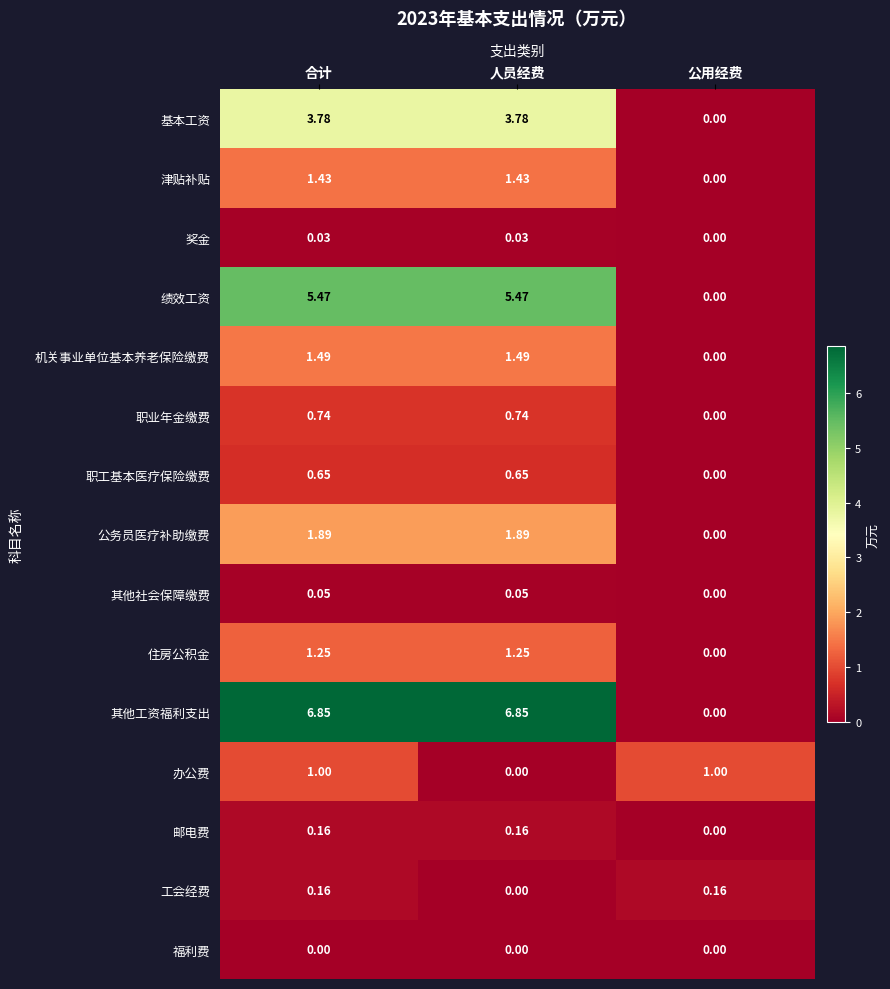

At which label does 其他工资福利支出 reach its minimum?

公用经费